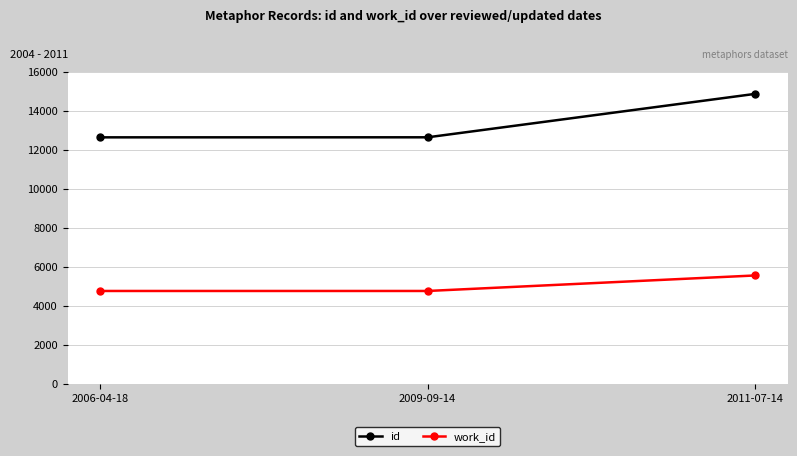

At which category is the sum across all series the highest?

2011-07-14